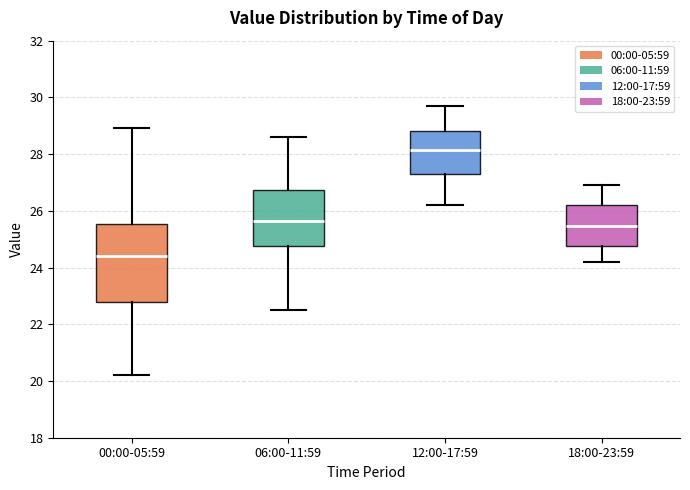

Which box's median line is the highest?

12:00-17:59